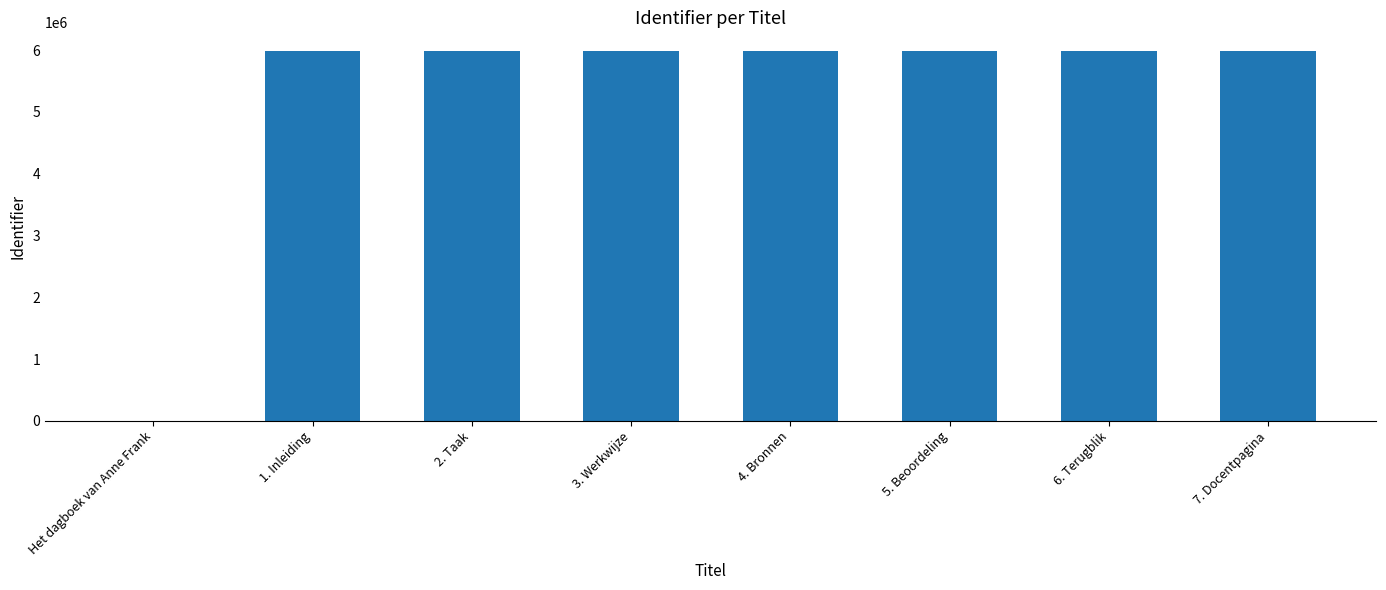

Does the chart contain stacked bars?

No